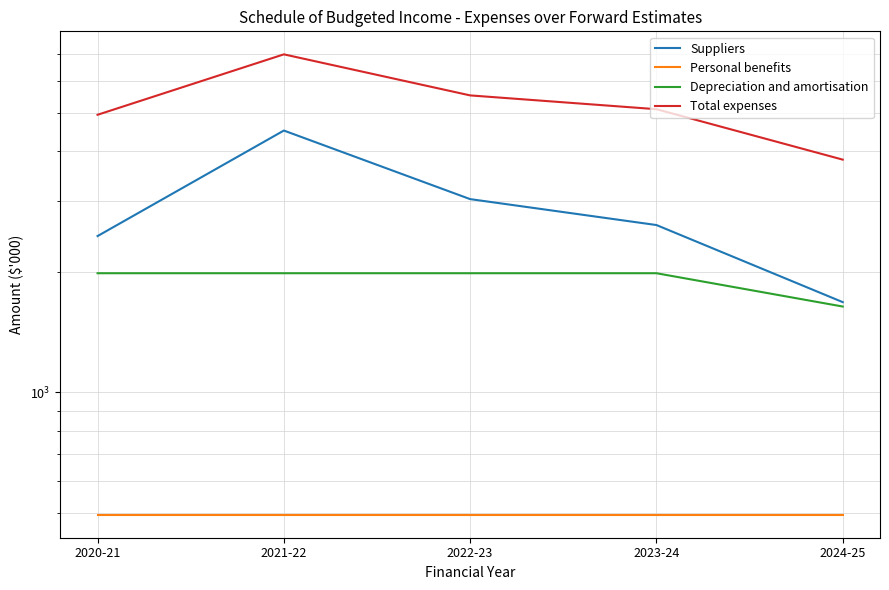

Read the Personal benefits value at 2020-21.

495